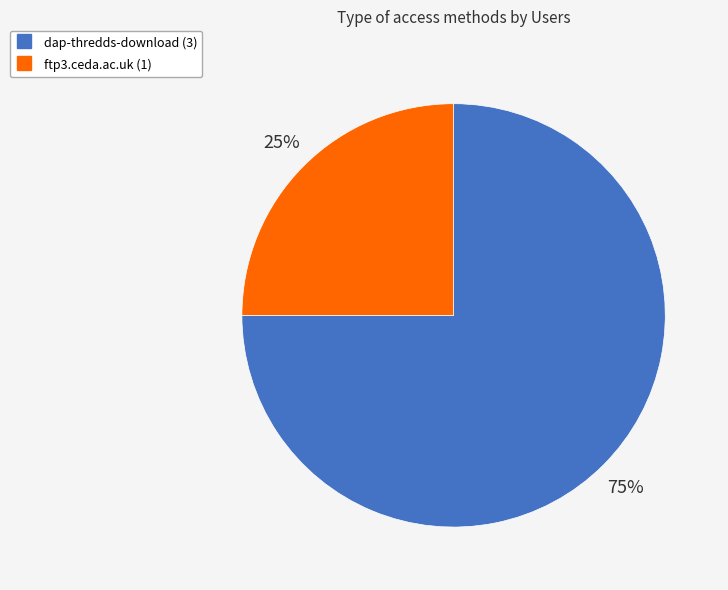

Combined, do ftp3.ceda.ac.uk and dap-thredds-download account for over 50%?

Yes